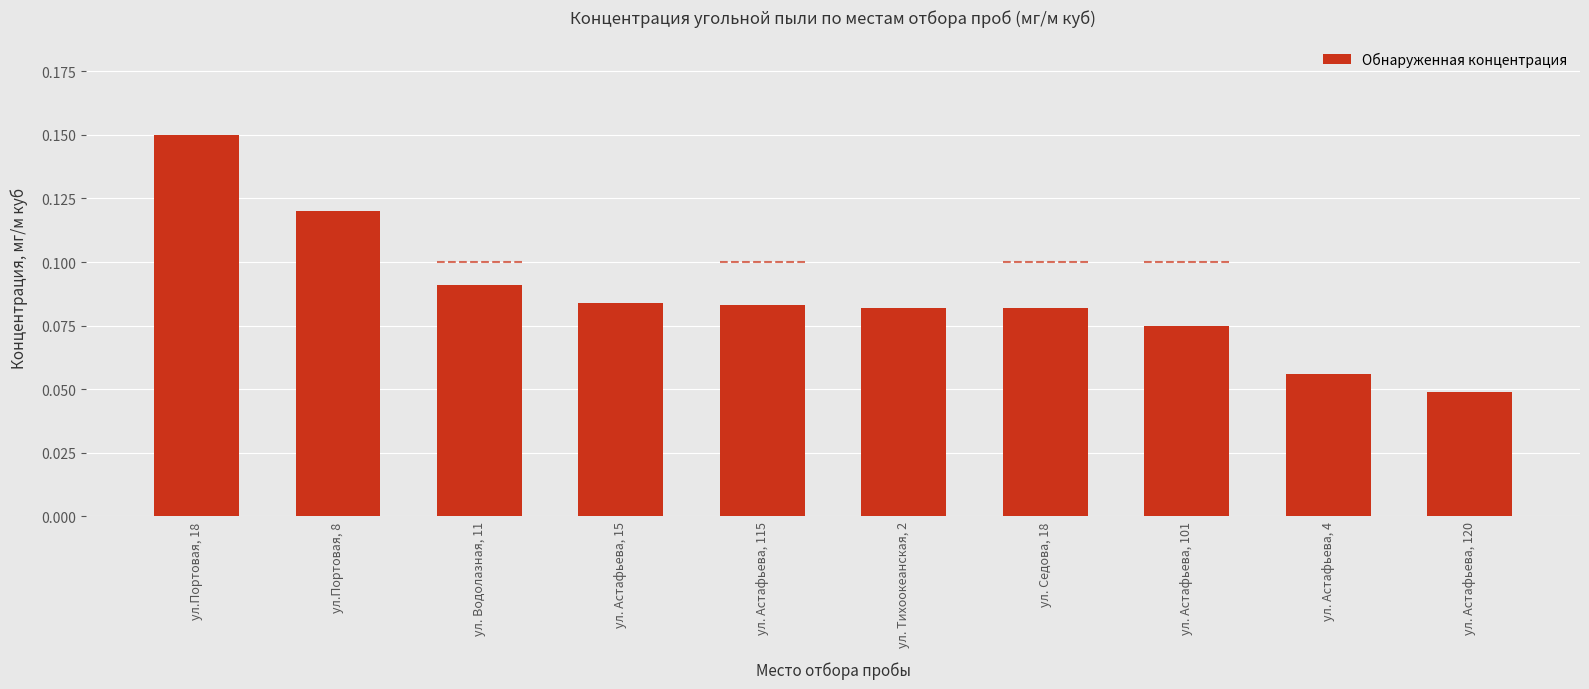

Where is the data nearest to the value 0?

ул. Астафьева, 120